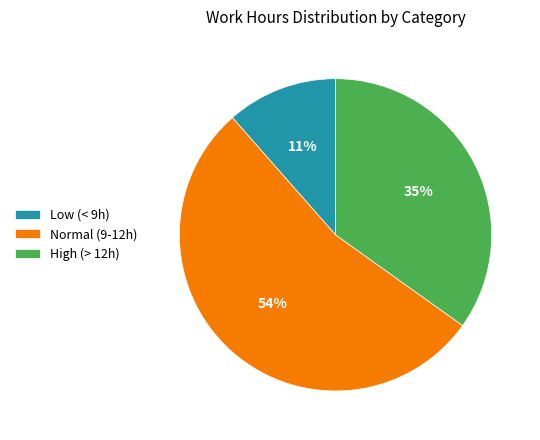

Do Low (< 9h) and High (> 12h) together represent more than half of the pie?

No